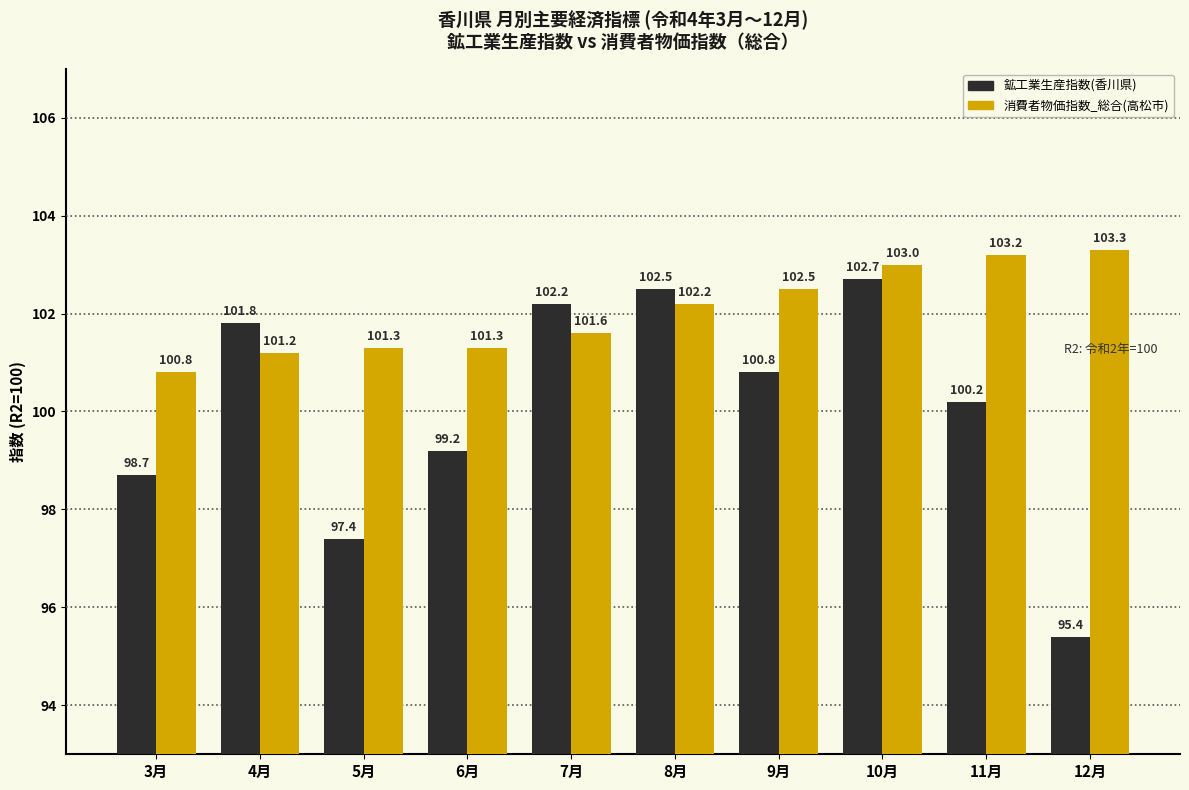

Which label corresponds to the smallest value in the chart?

12月